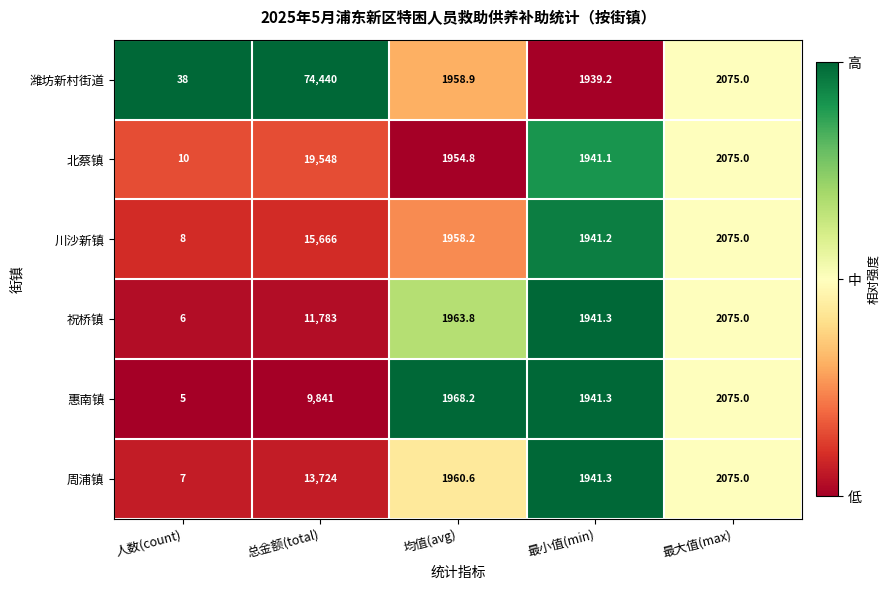

What is the maximum value for 川沙新镇?

15666.0